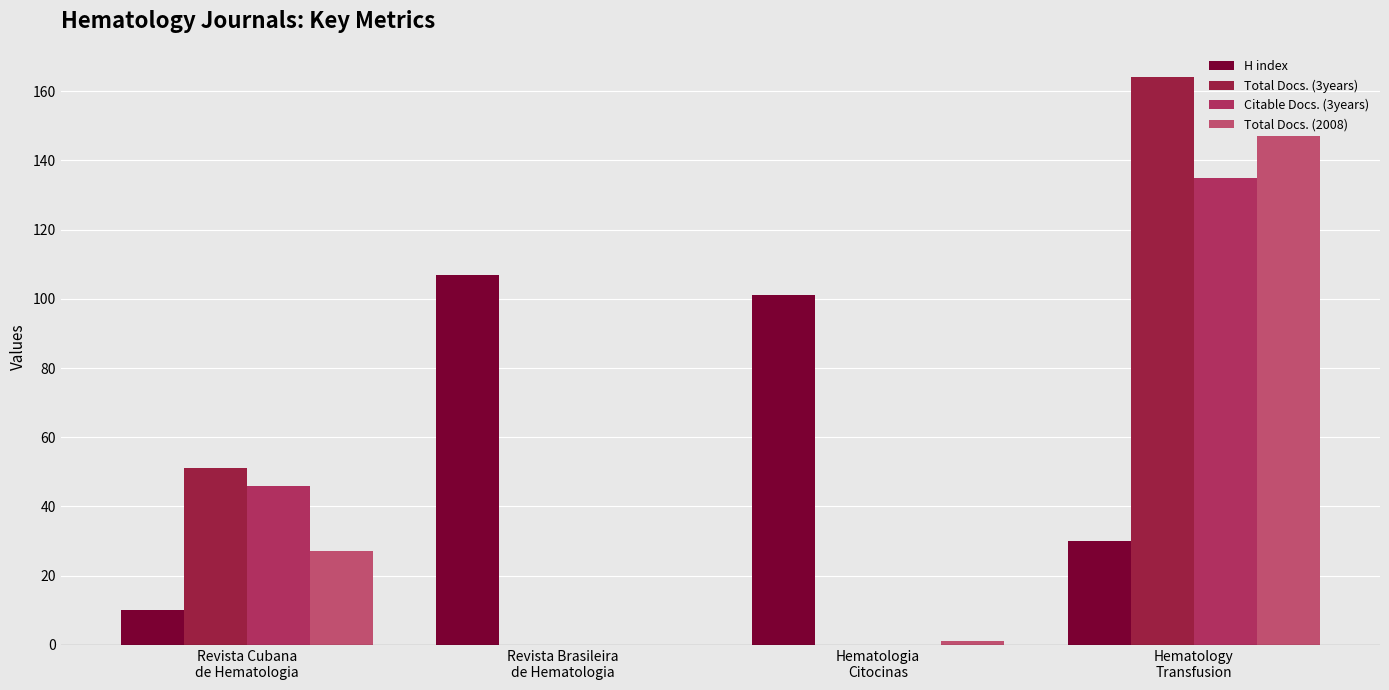

Reading right to left, extract all data points from this chart.

H index: Hematology
Transfusion=30	Hematologia
Citocinas=101	Revista Brasileira
de Hematologia=107	Revista Cubana
de Hematologia=10
Total Docs. (3years): Hematology
Transfusion=164	Hematologia
Citocinas=0	Revista Brasileira
de Hematologia=0	Revista Cubana
de Hematologia=51
Citable Docs. (3years): Hematology
Transfusion=135	Hematologia
Citocinas=0	Revista Brasileira
de Hematologia=0	Revista Cubana
de Hematologia=46
Total Docs. (2008): Hematology
Transfusion=147	Hematologia
Citocinas=1	Revista Brasileira
de Hematologia=0	Revista Cubana
de Hematologia=27